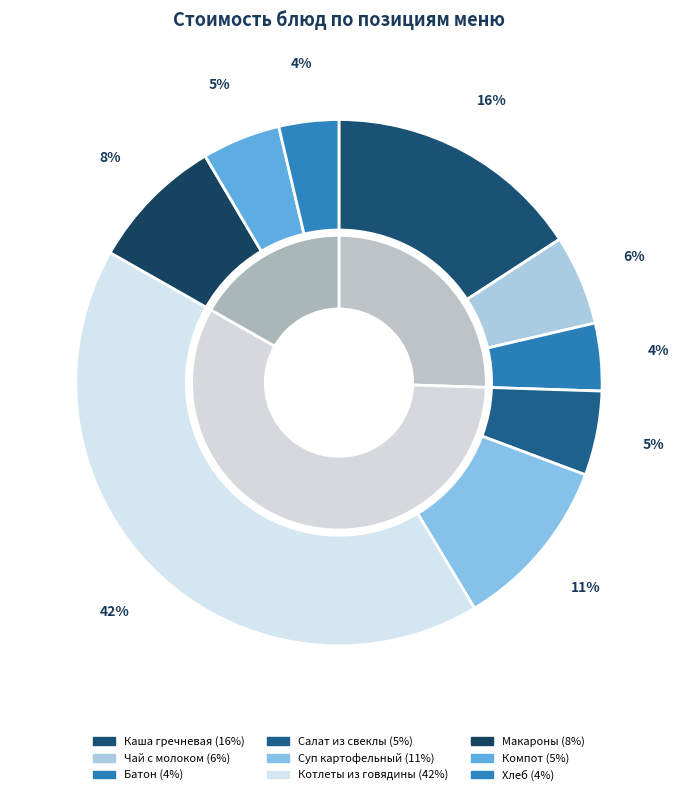

How many segments does this pie chart have?

9